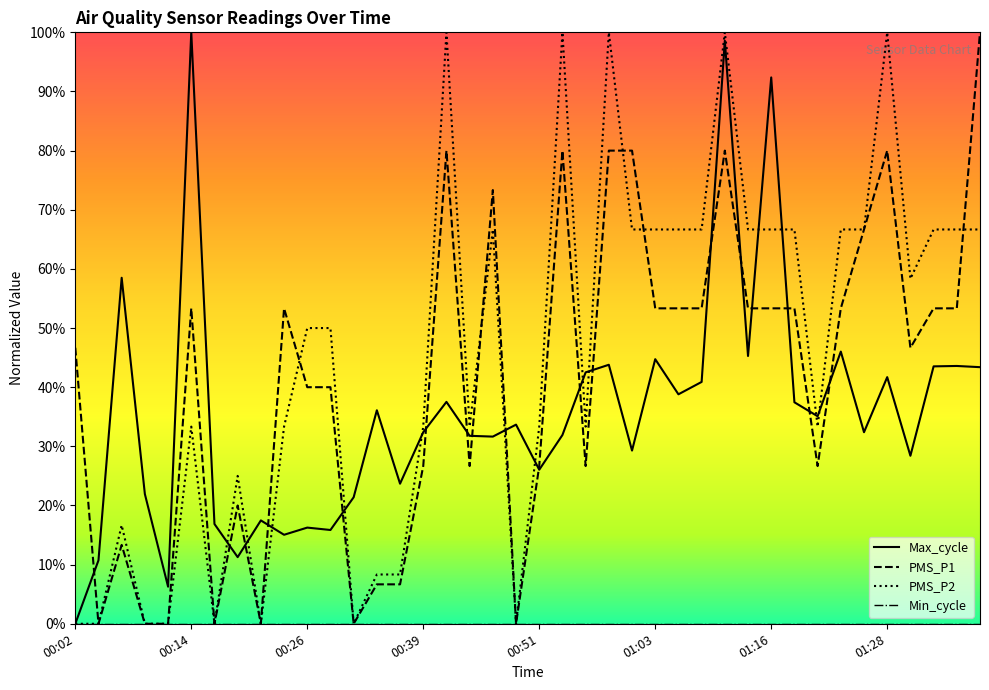

What is the difference between the maximum and second lowest values in the PMS_P2 series?

1.0